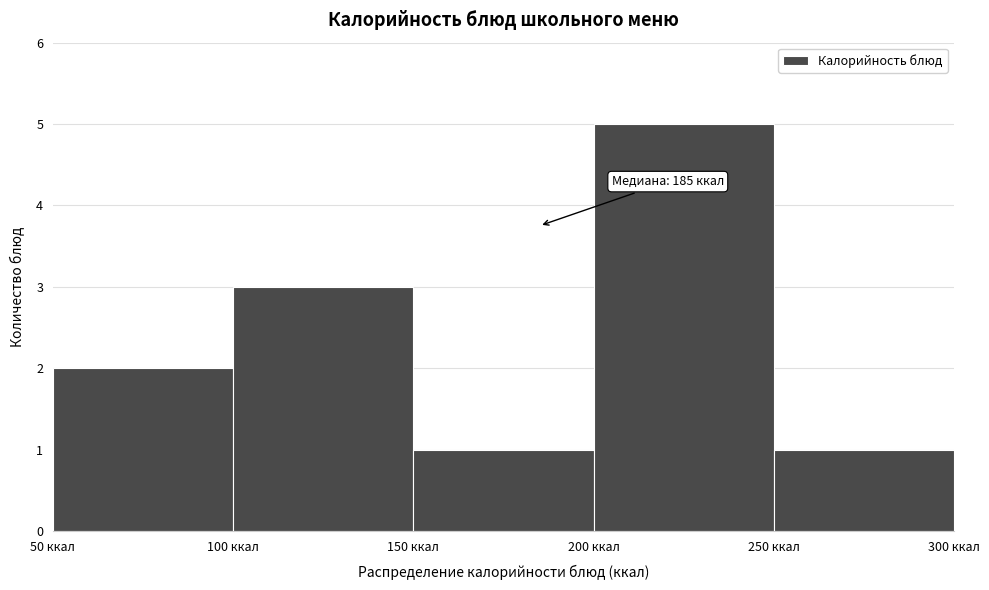

Over which range of the x-axis is the bar tallest?

200 to 250